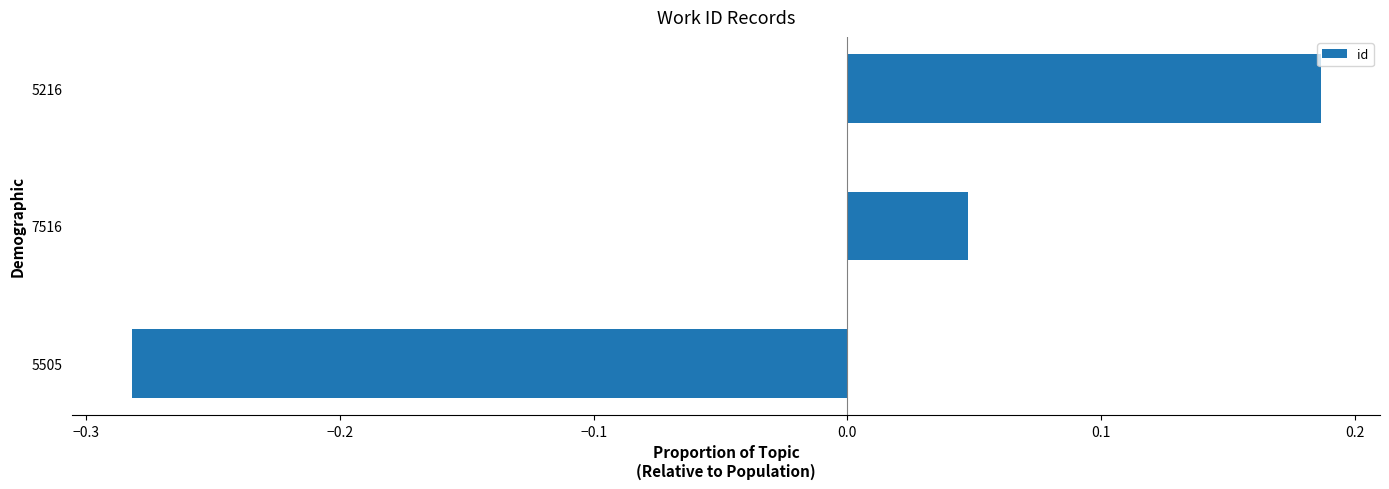

What is the maximum value shown in the chart?

0.2